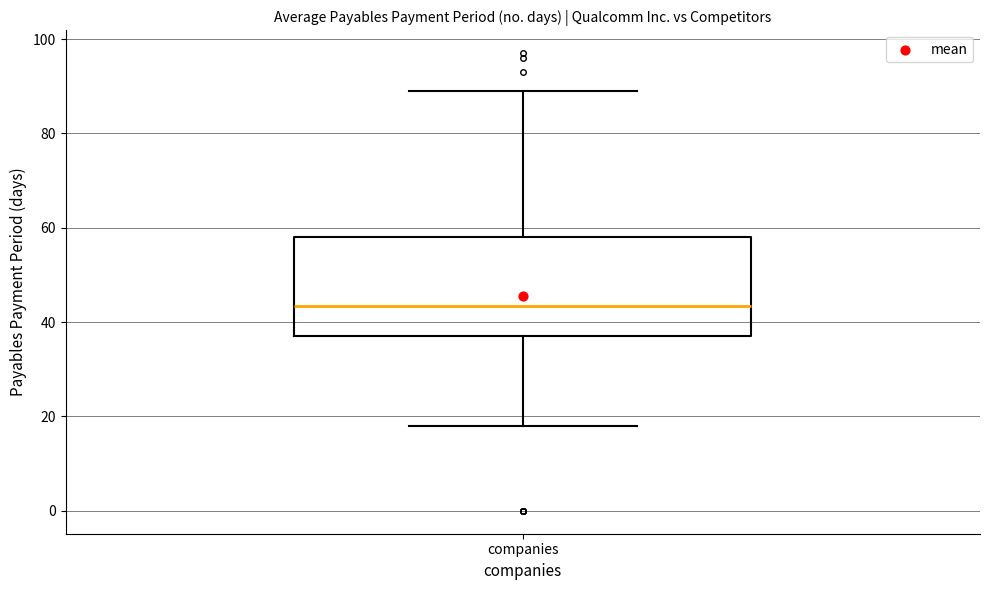

Read this box plot against the y-axis: the position of the median line, the range covered by the box, and the ends of both whiskers. The values are not printed on the chart, so give them approximately, as read against the axis.

median 44, box 38 to 58, whiskers 18 to 90